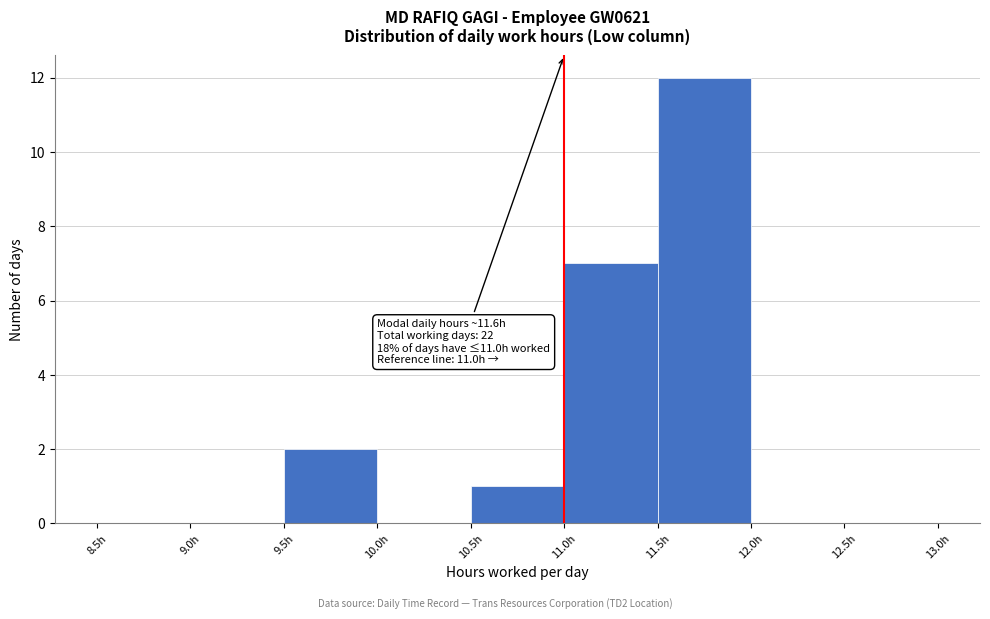

Over which range of the x-axis is the bar tallest?

11.5 to 12.0